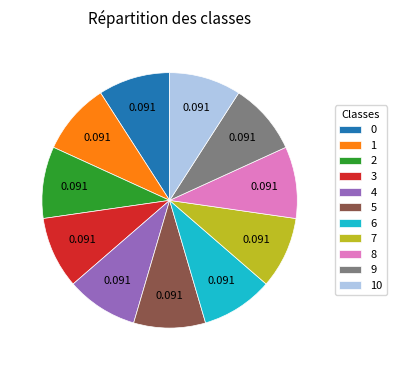

Does any single category account for the majority?

No